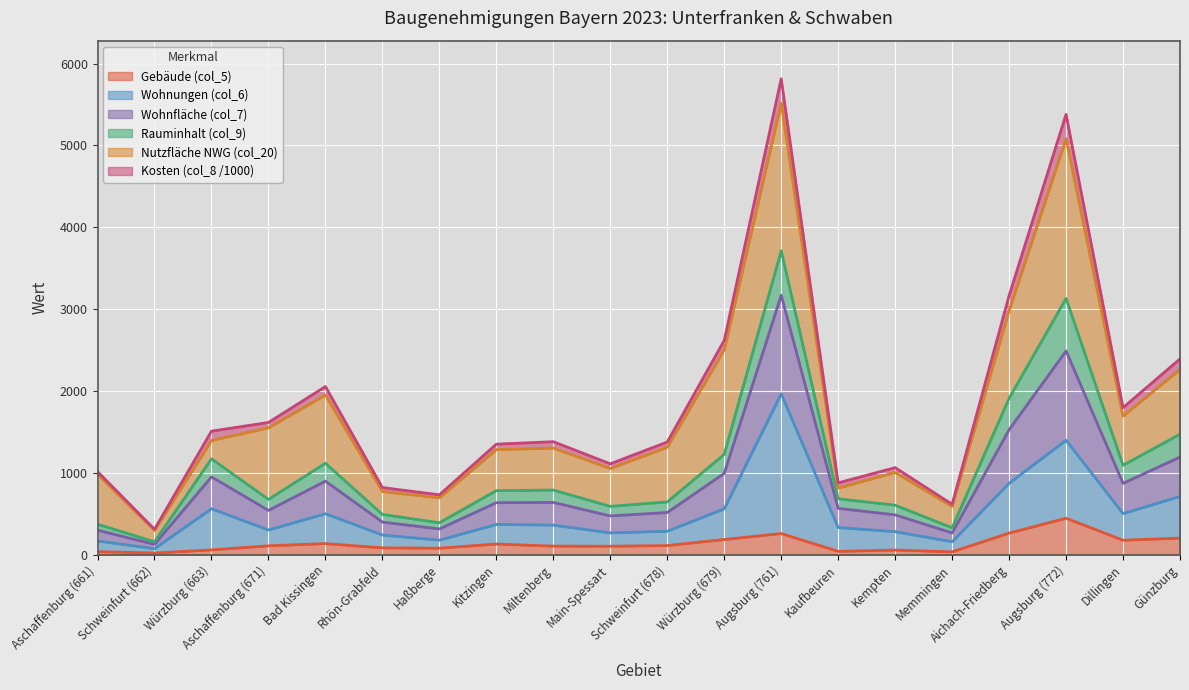

At which label does Gebäude (col_5) reach its peak?

Augsburg (772)